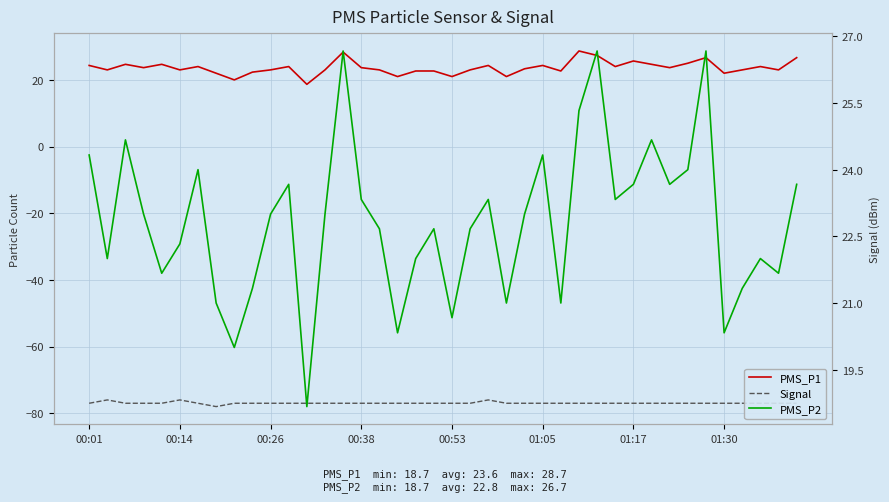

How many interior local valleys does the Signal series have?

1